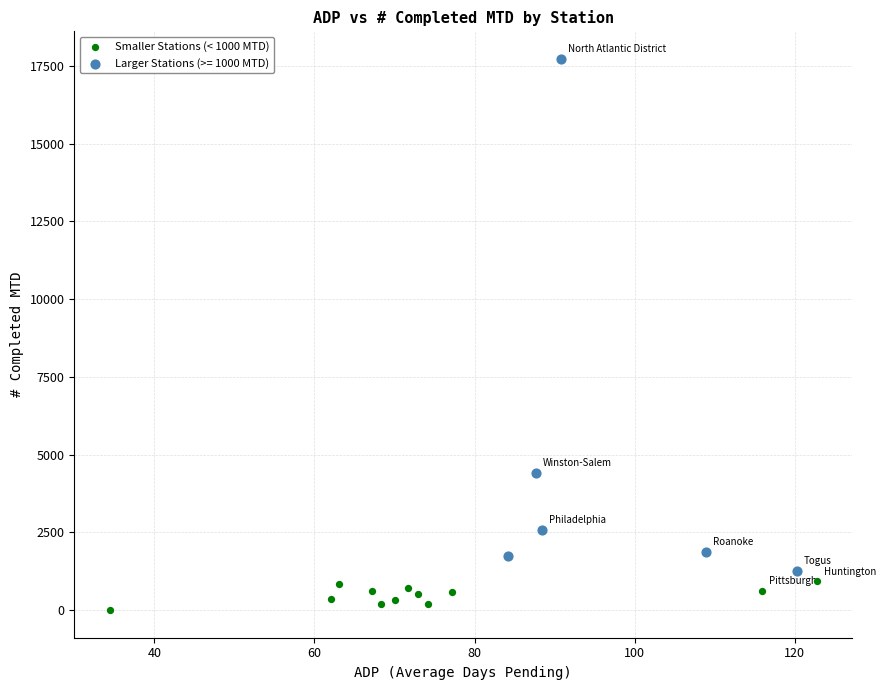

Which series reaches the minimum Y coordinate?

Smaller Stations (< 1000 MTD)